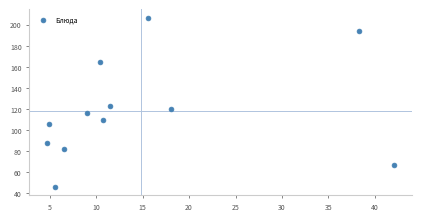

What Y value in the scatter plot is closest to 126?

122.8